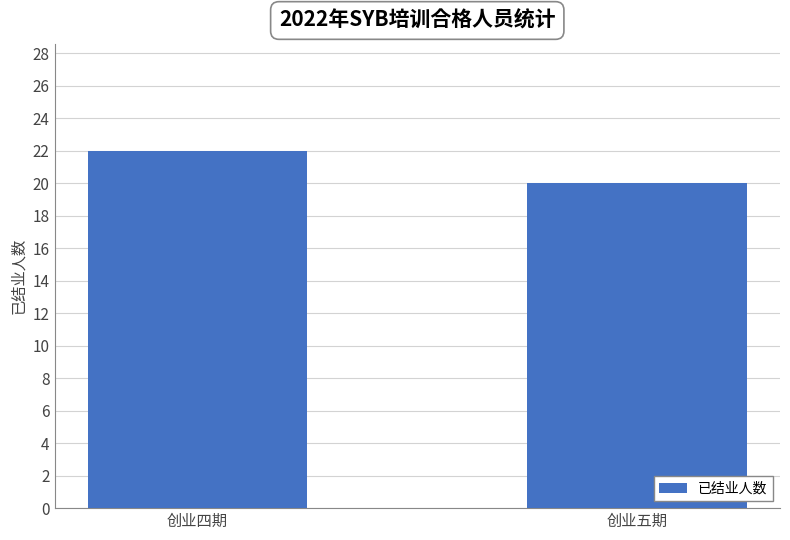

Reading left to right, extract all data points from this chart.

22	20